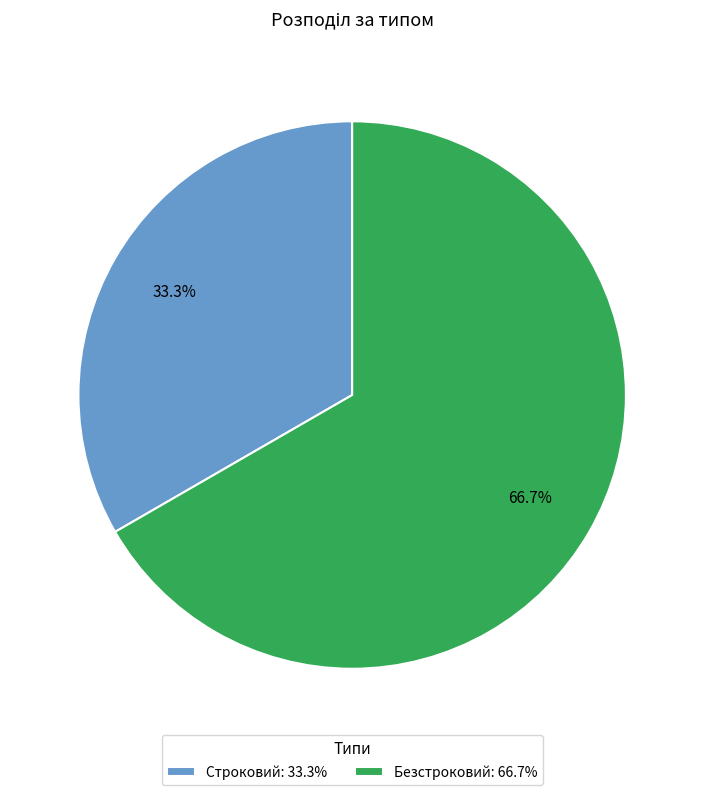

Is there any slice that represents more than half of the pie?

Yes